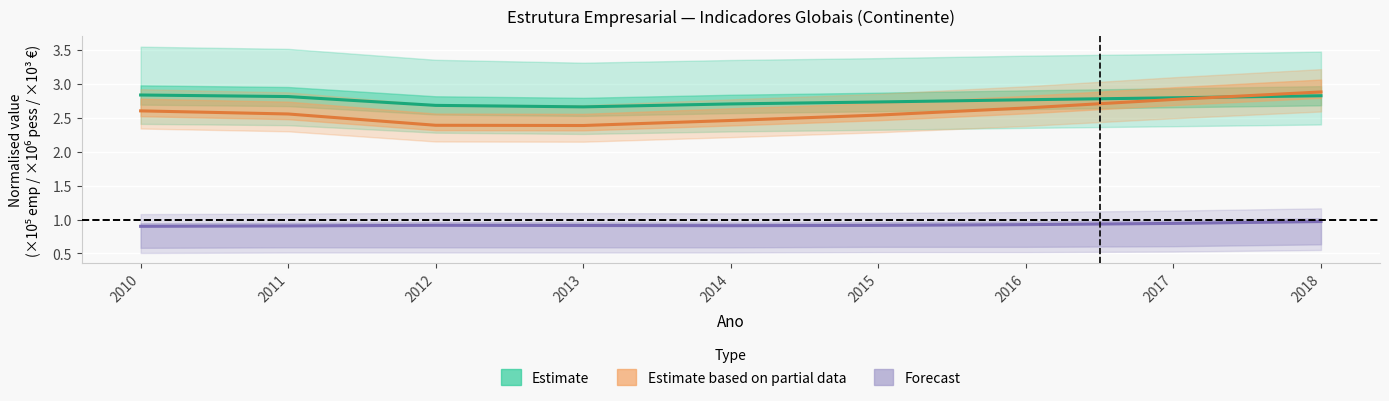

What is the difference between the maximum and minimum values in the Forecast series?

0.1